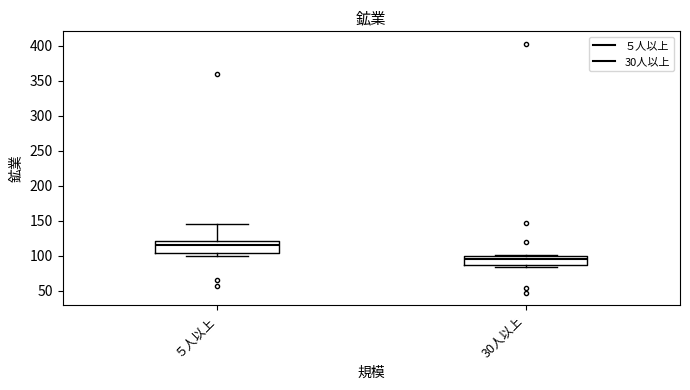

Reading left to right, read every box against the y-axis: the position of its median line, the range the box covers, and the ends of its whiskers. The values are not printed on the chart, so give them approximately, as read against the axis.

５人以上: median 115, box 105 to 120, whiskers 100 to 145
30人以上: median 95, box 85 to 100, whiskers 85 (just below the box's lower edge) to 100 (just above the box's upper edge)